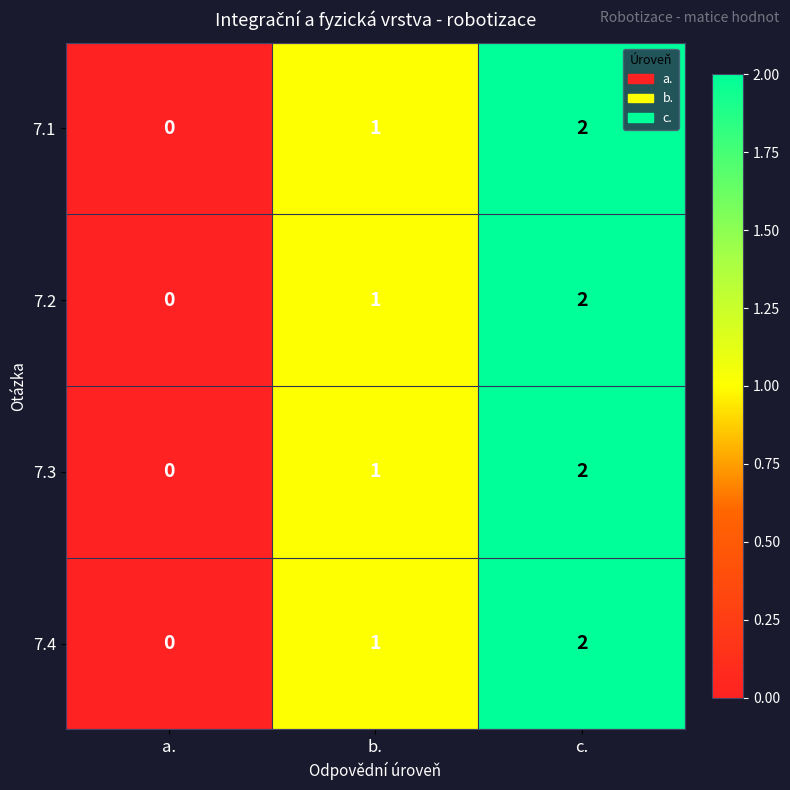

What is the sum of the 7.3 values at c. and b.?

3